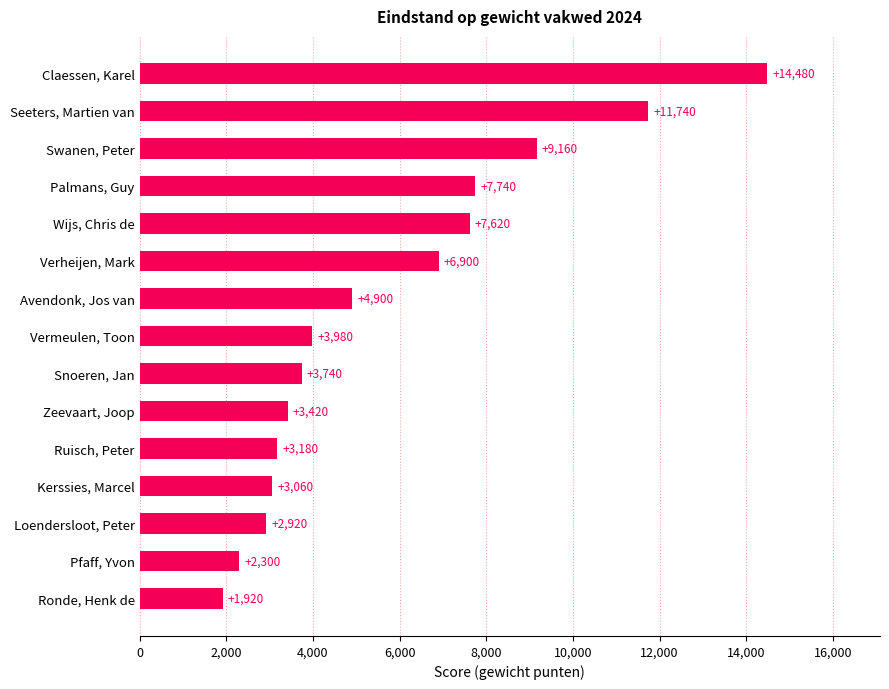

What is the change in value from Snoeren, Jan to Palmans, Guy?

+4000